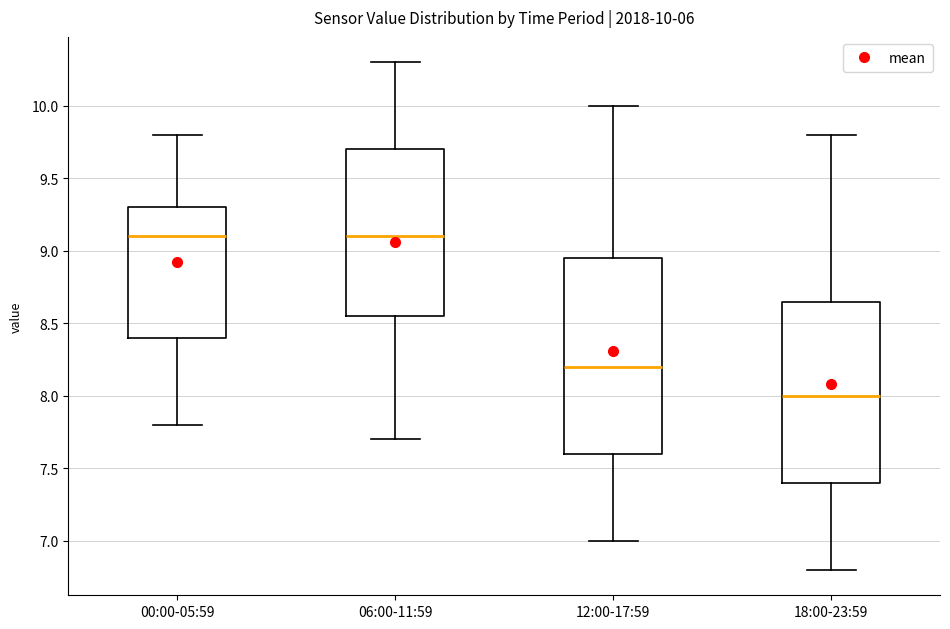

Comparing the boxes themselves (not the whiskers), which one is the tallest?

12:00-17:59